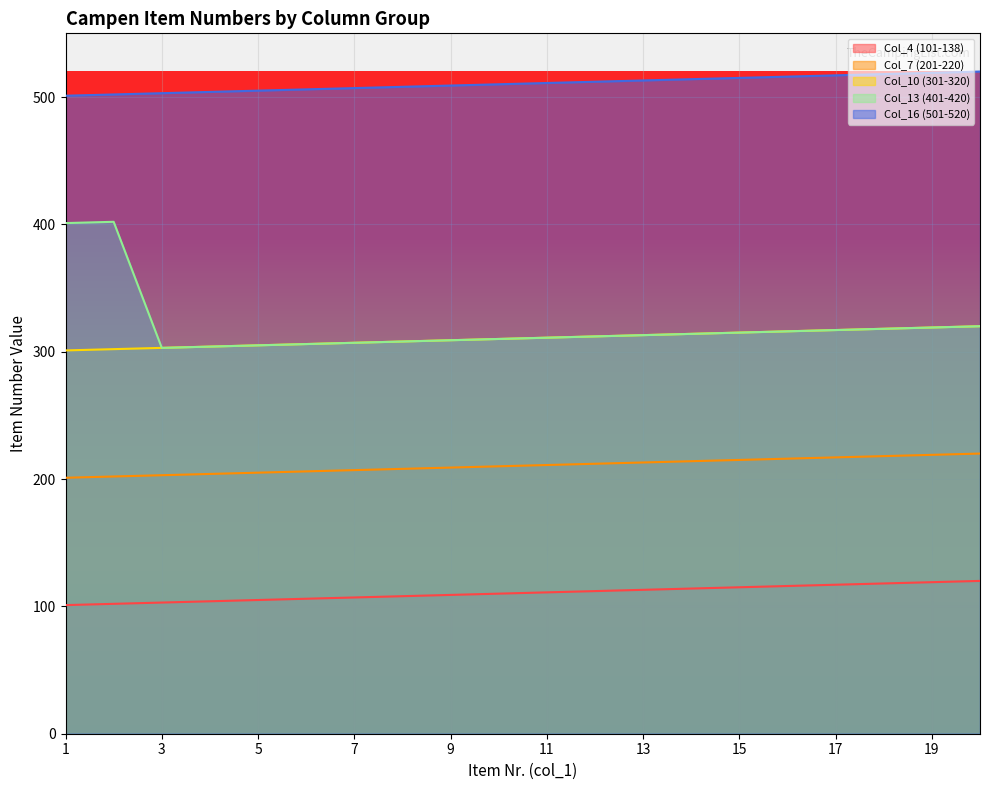

What is the maximum value shown in the chart?

520